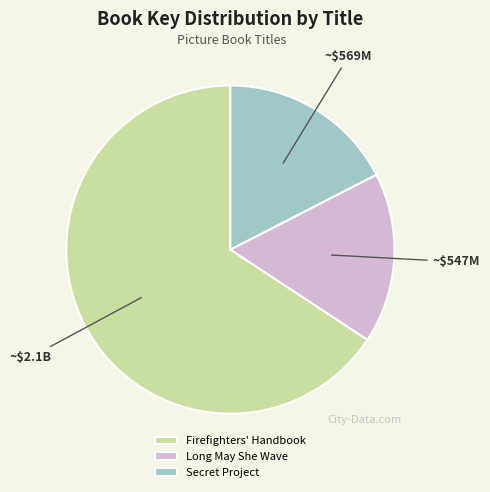

Is there a majority slice in this chart?

Yes